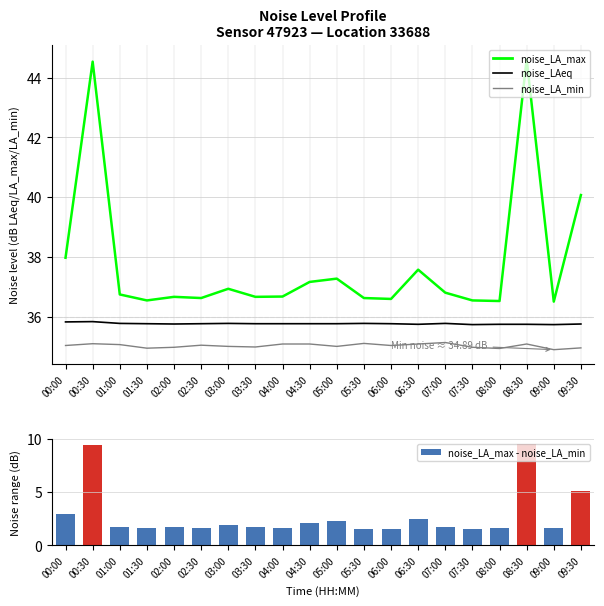

Which series has the widest spread of values?

noise_LA_max